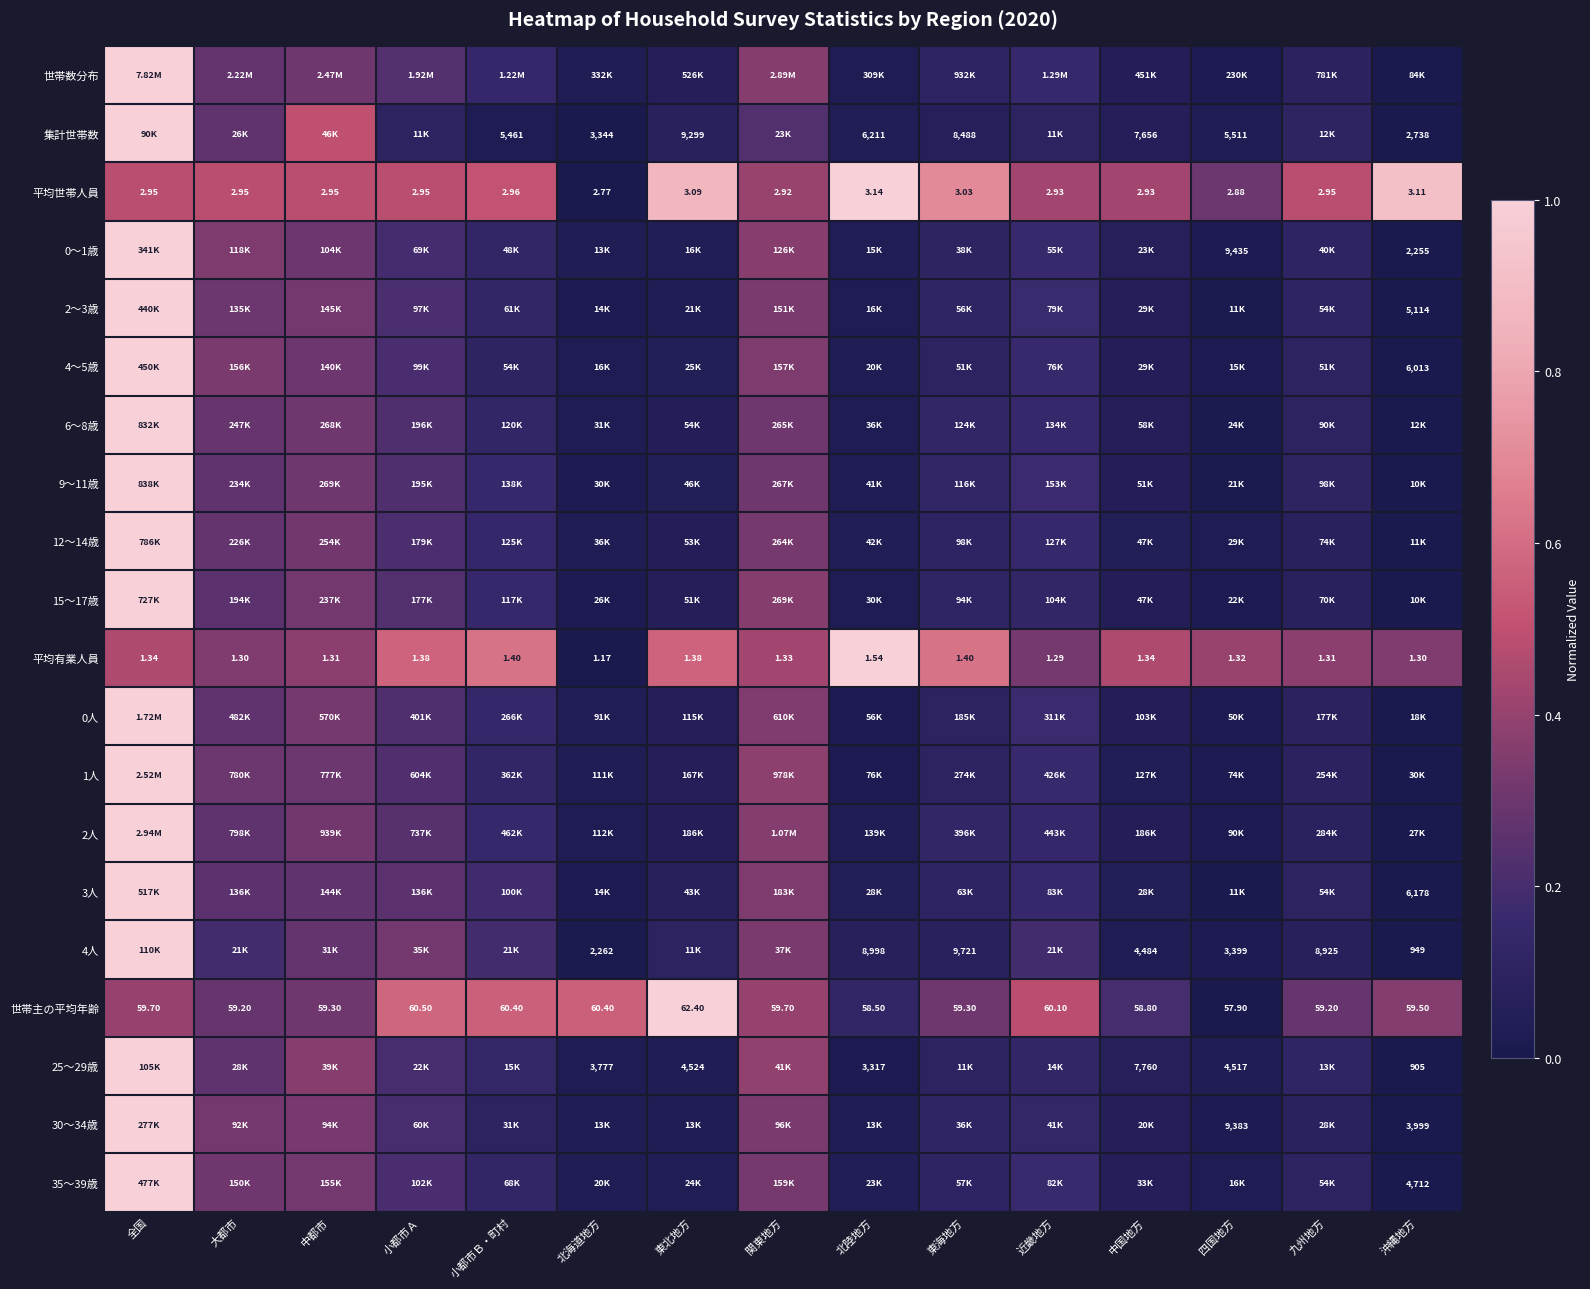

Which category has the lowest value in the 平均世帯人員 series?

北海道地方